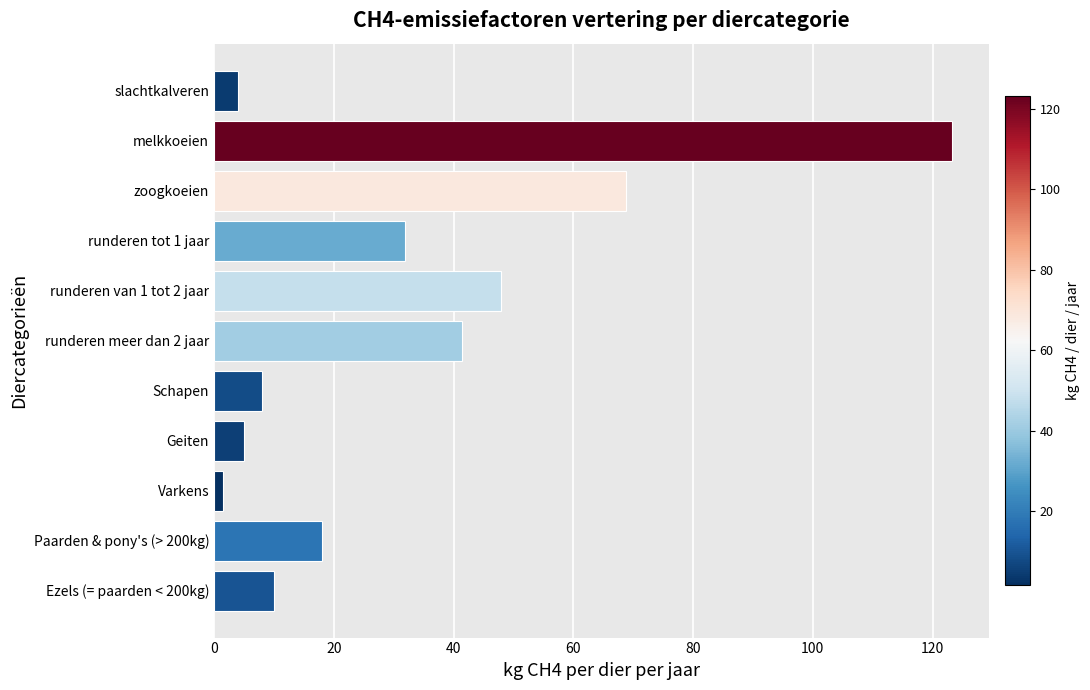

Which has a higher value, zoogkoeien or Schapen?

zoogkoeien